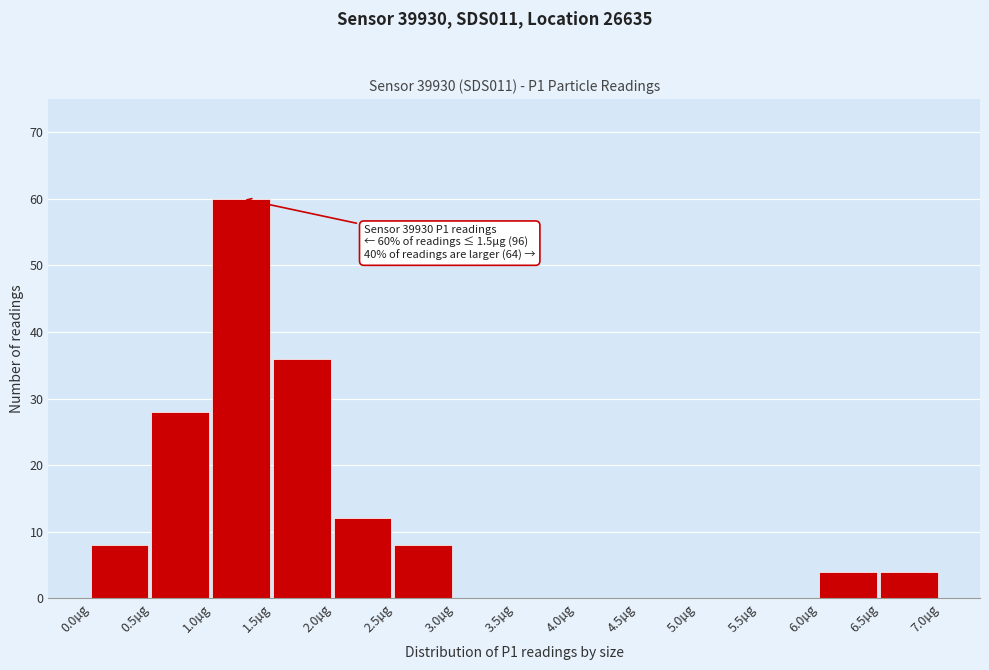

Which range on the x-axis has the tallest bar?

1.0 to 1.5